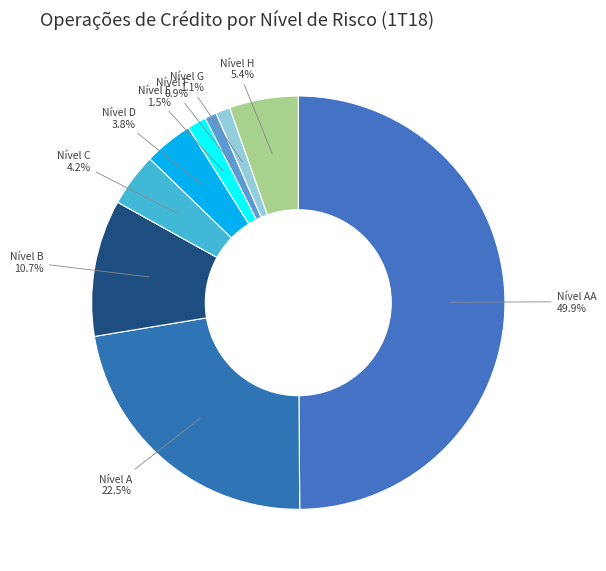

How many segments does this pie chart have?

9